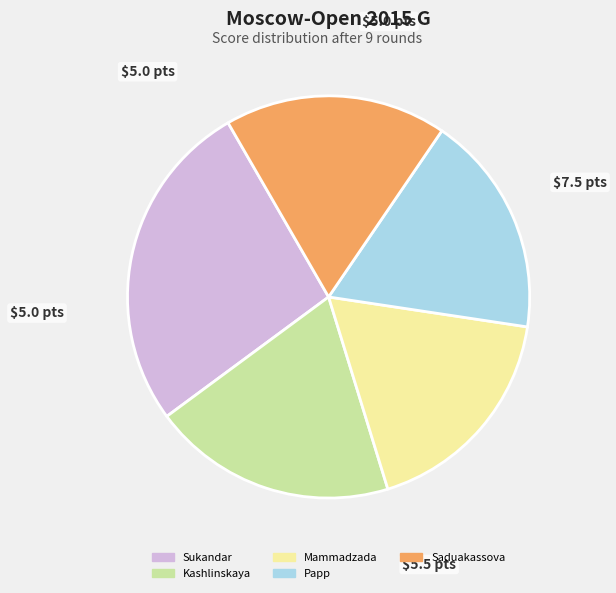

Which slice is the largest?

Sukandar